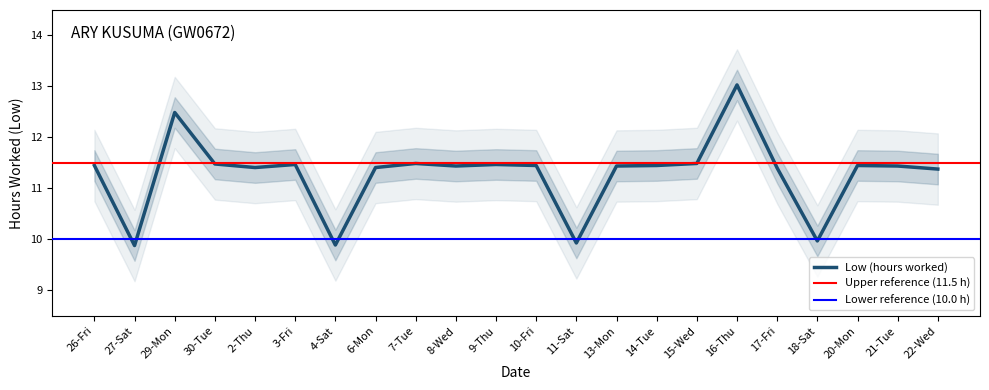

What is the label of the 8th point from the left?

6-Mon